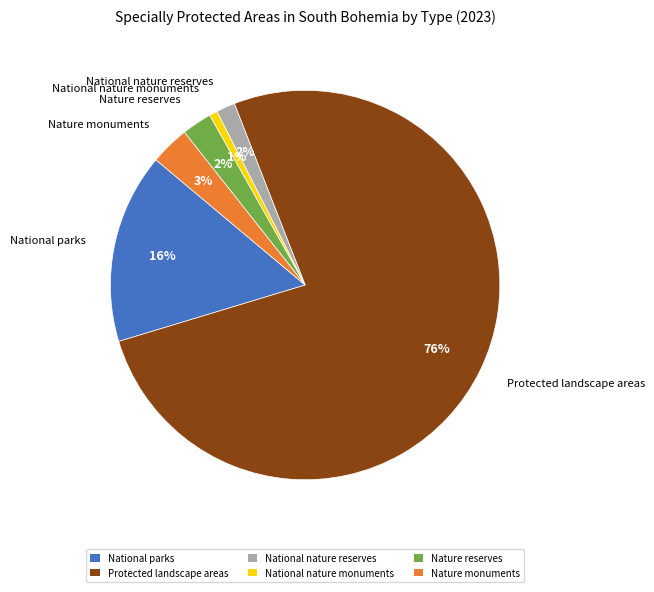

Is the sum of Protected landscape areas and National parks greater than half?

Yes